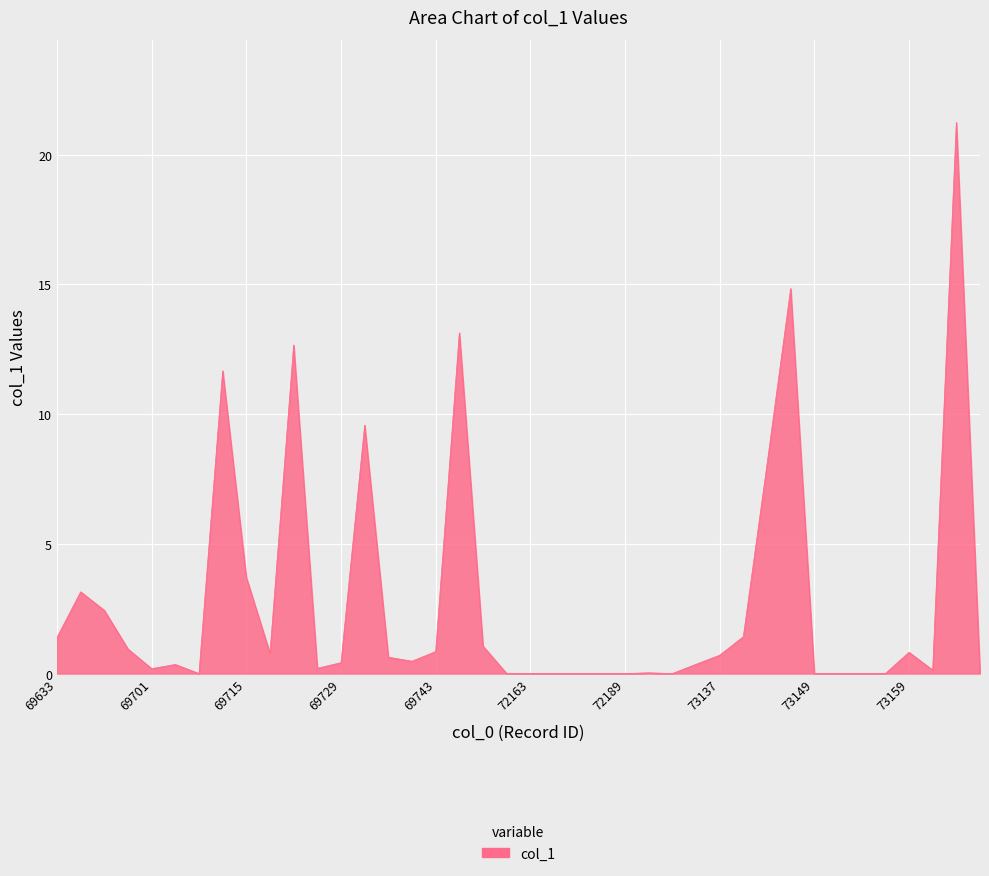

What is the maximum value shown in the chart?

21.2